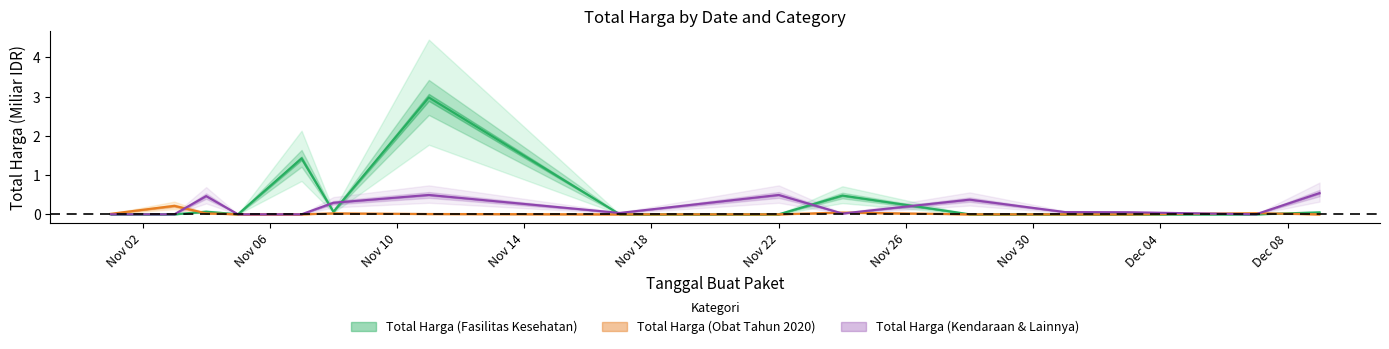

After their last crossing, which series has the higher values: Total Harga (Obat Tahun 2020) or Total Harga (Fasilitas Kesehatan)?

Total Harga (Fasilitas Kesehatan)